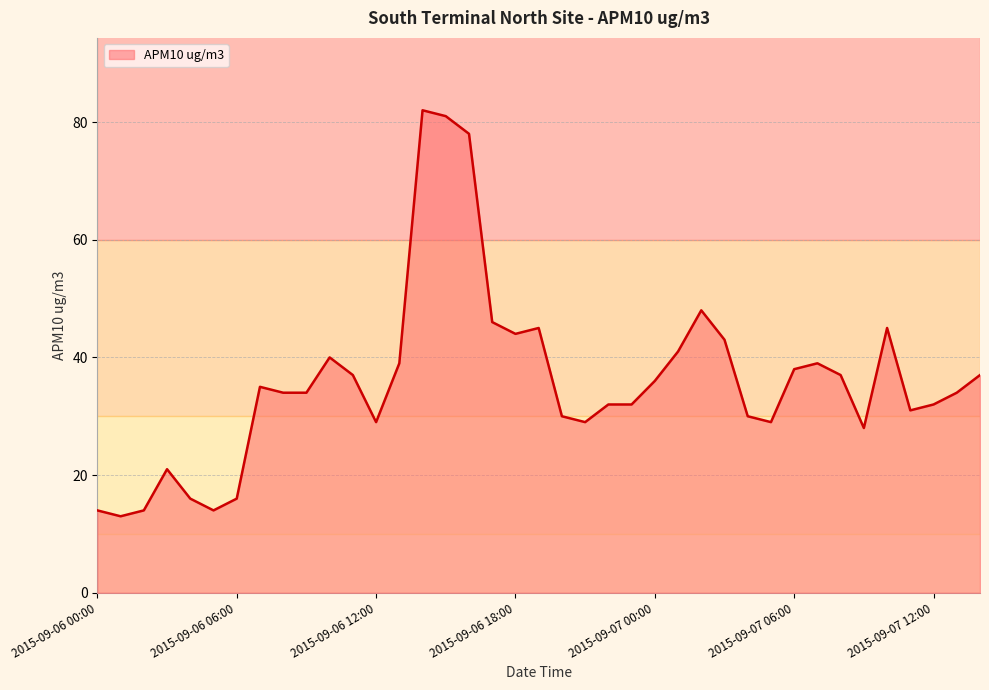

What is the smallest value displayed?

13